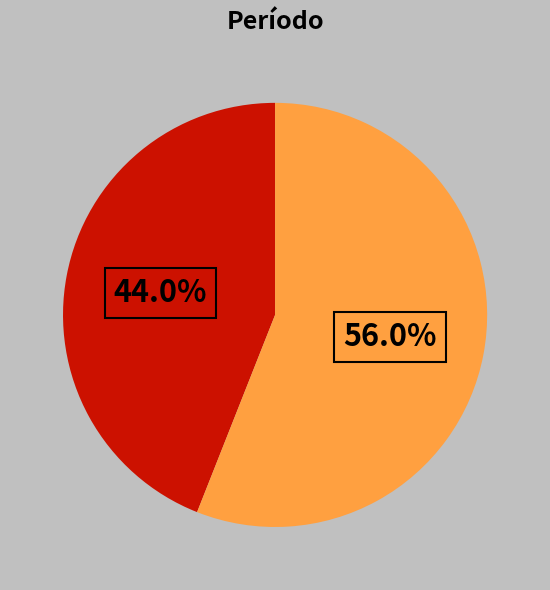

Is there any slice that represents more than half of the pie?

Yes